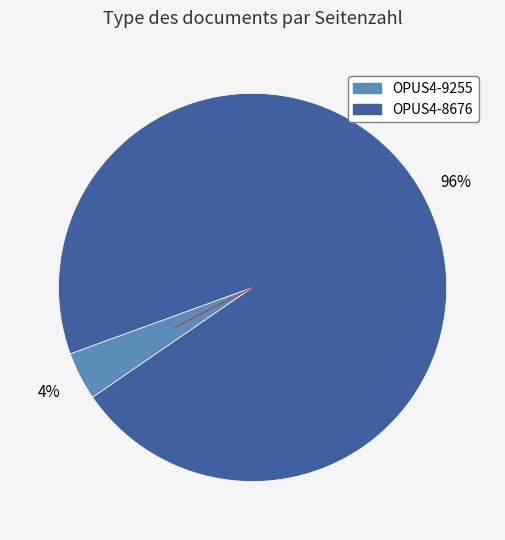

Is OPUS4-9255 the majority of the pie?

No